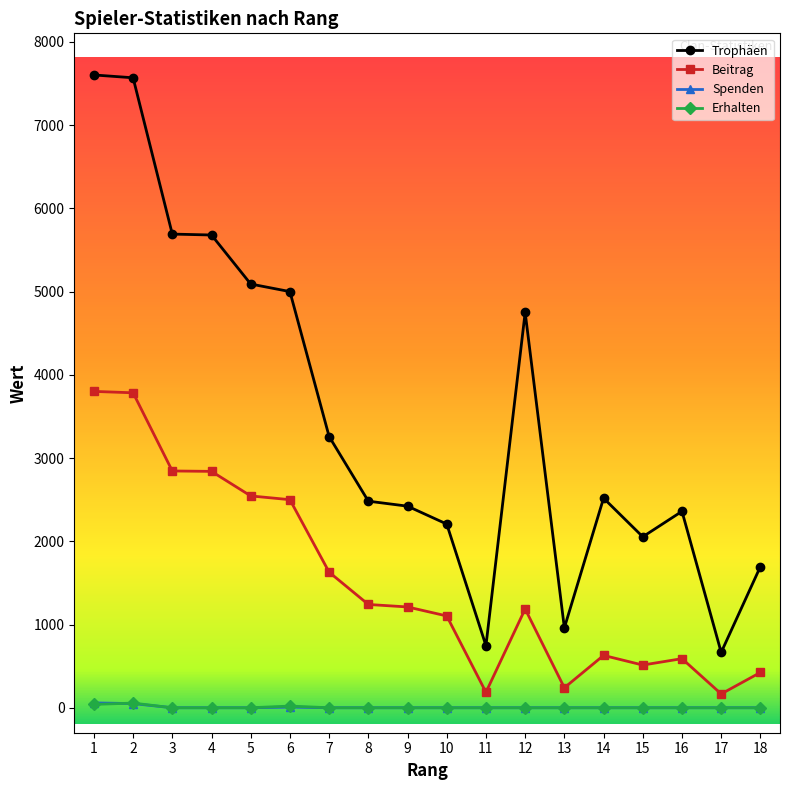

What is the difference between the maximum and second lowest values in the Trophäen series?

6857